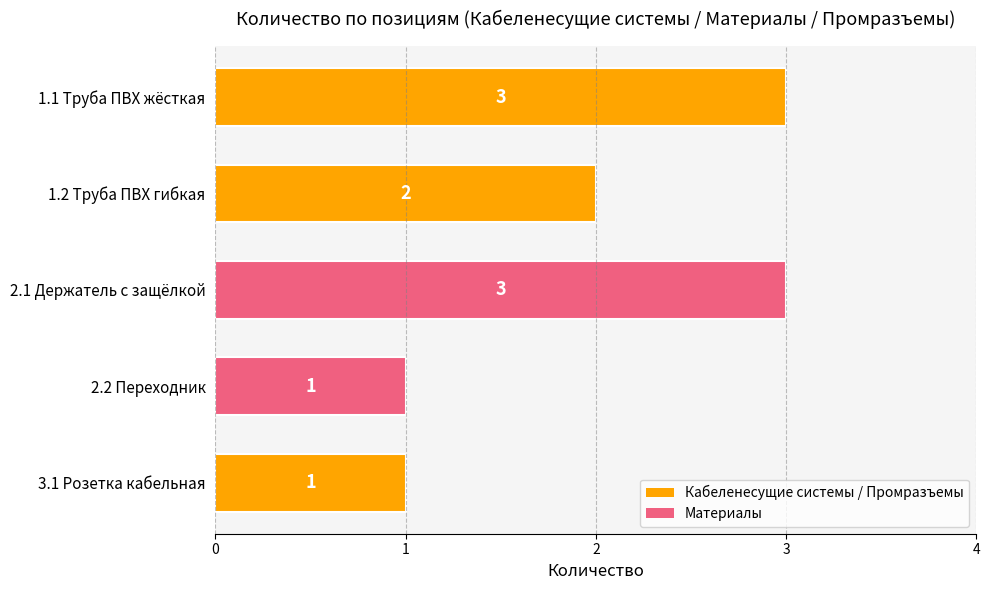

Between 1.1 Труба ПВХ жёсткая and 3.1 Розетка кабельная, which is larger?

1.1 Труба ПВХ жёсткая